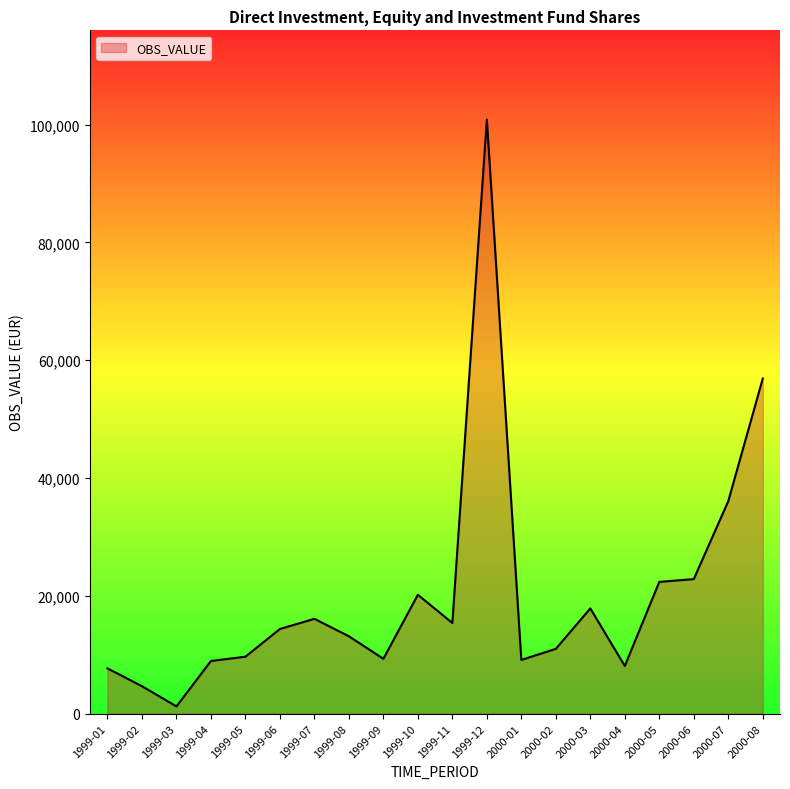

How many values exceed 14358?

10